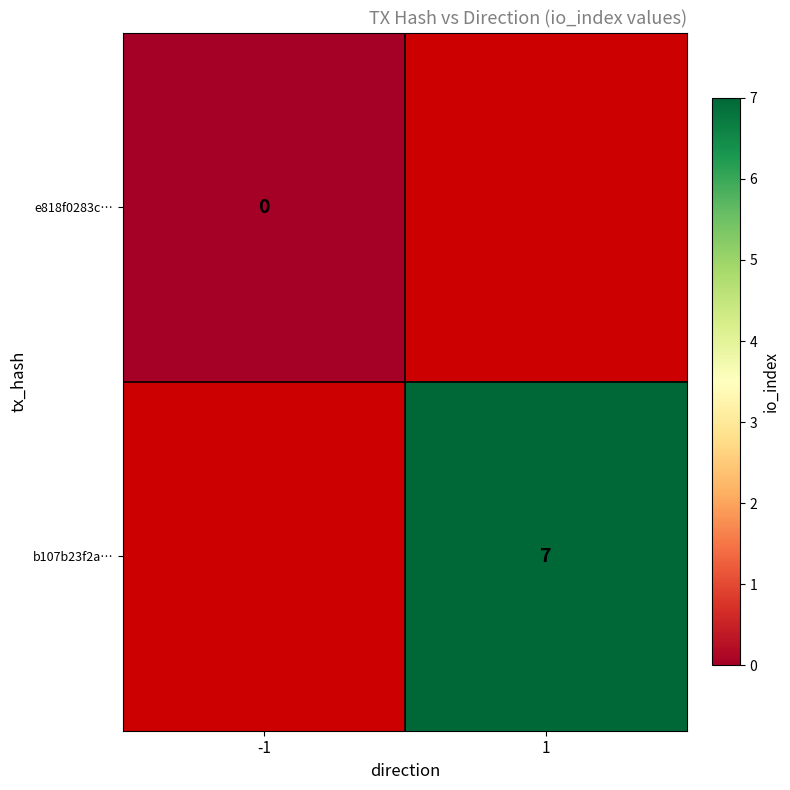

The b107b23f2a… series shows 5 at 1. True or false?

False